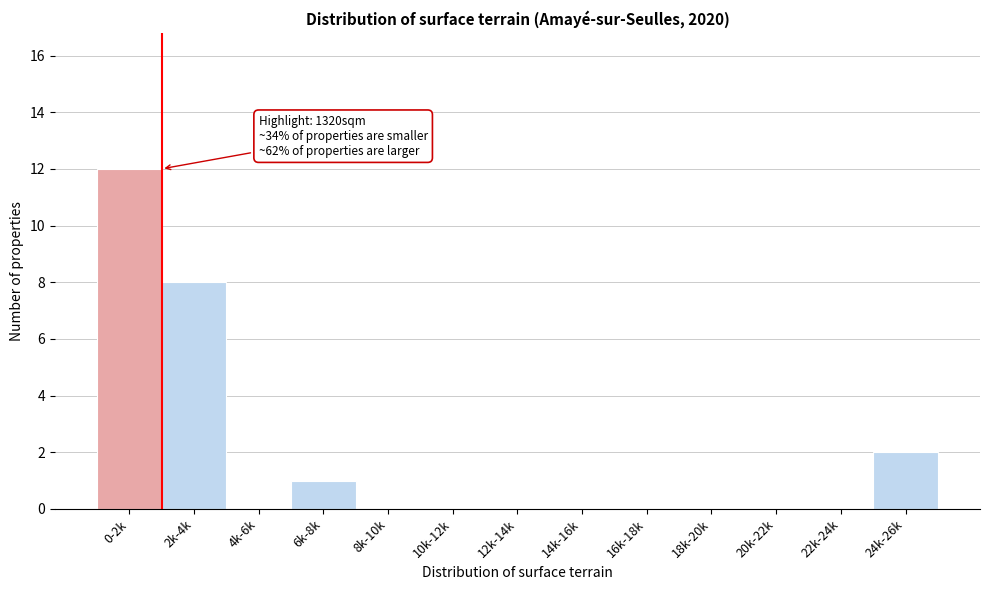

Reading right to left, transcribe all the data shown in this chart.

24k-26k=2	22k-24k=0	20k-22k=0	18k-20k=0	16k-18k=0	14k-16k=0	12k-14k=0	10k-12k=0	8k-10k=0	6k-8k=1	4k-6k=0	2k-4k=8	0-2k=12